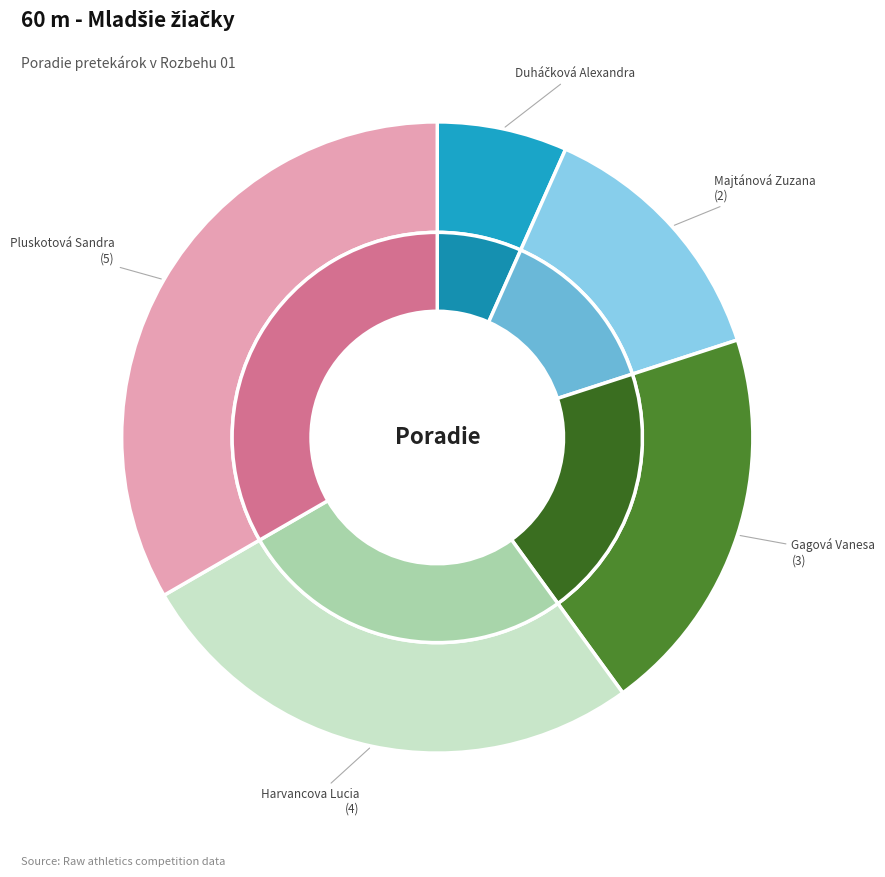

The Harvancova Lucia slice represents 13% of the pie. True or false?

False